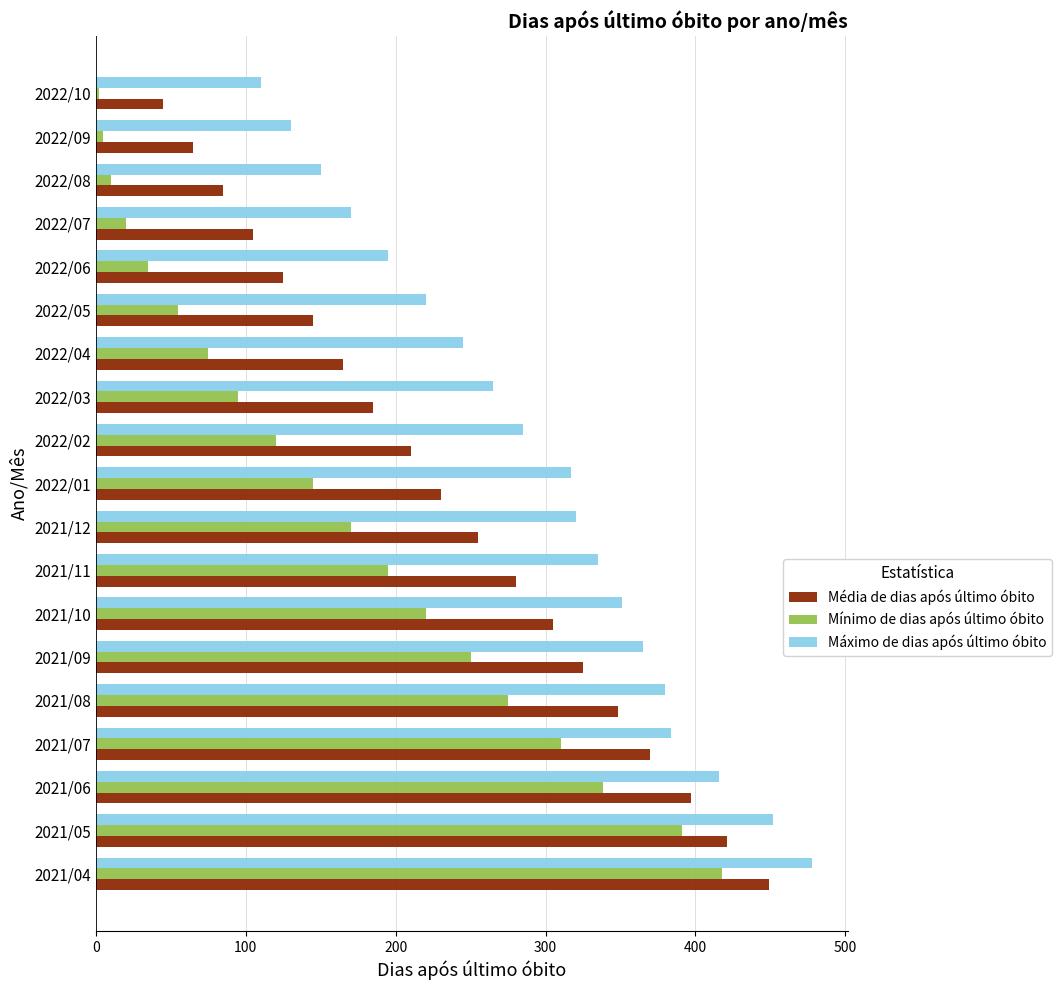

Is the value of Mínimo de dias após último óbito at 2021/08 greater than the value of Média de dias após último óbito at 2022/10?

Yes